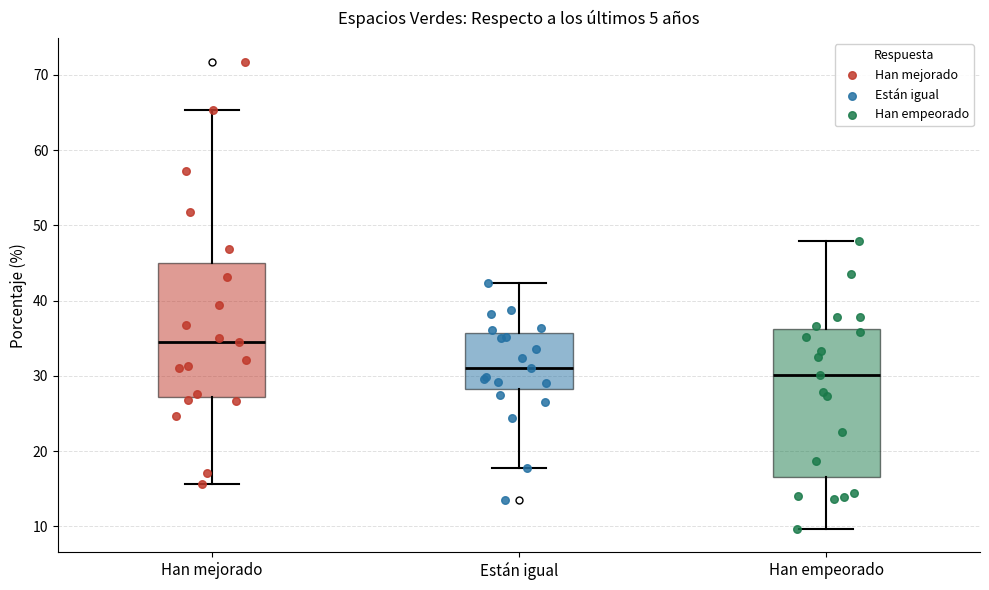

Which box's median line is the highest?

Han mejorado